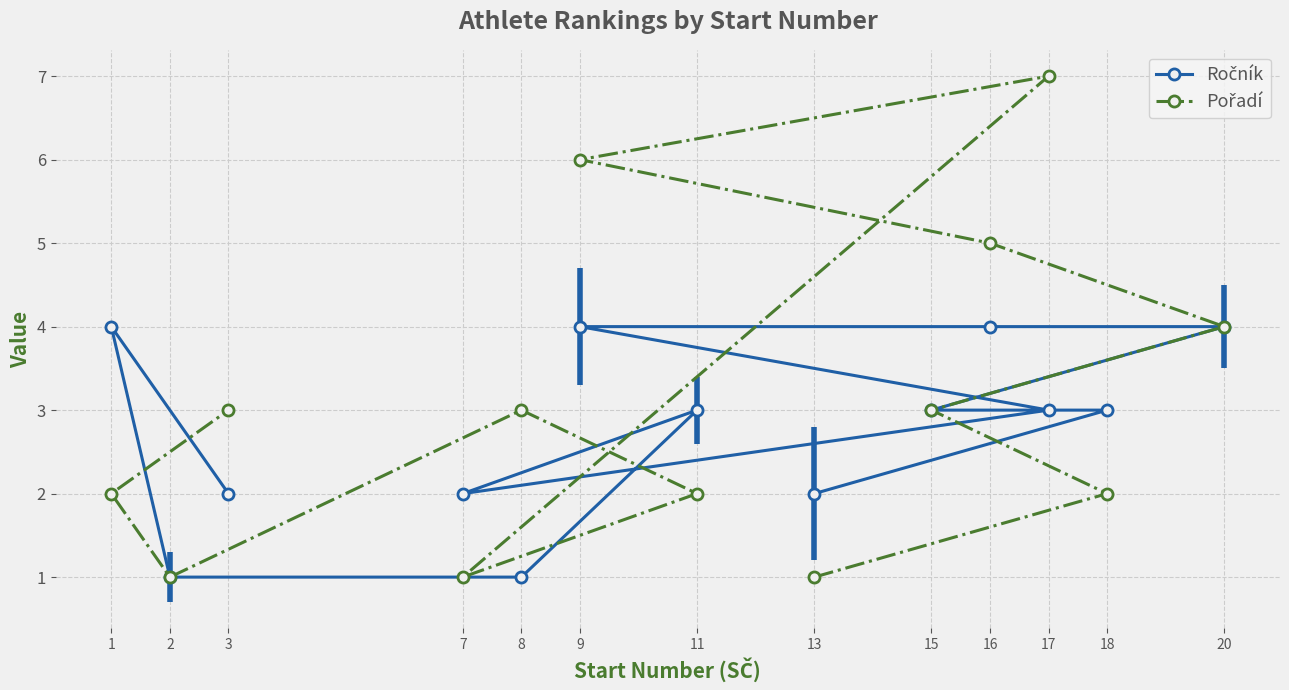

List the series in order of their overall mean, lowest first.

Ročník, Pořadí